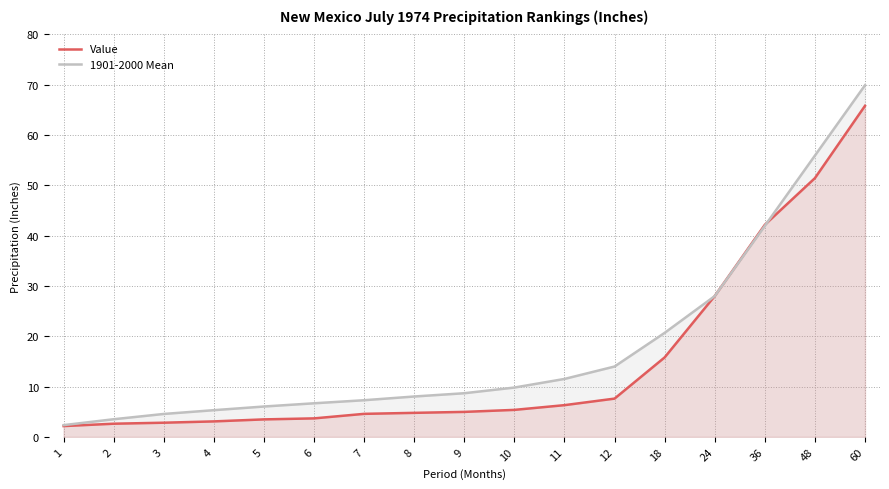

Reading left to right, list all the values displayed in this chart.

Value: 1=2.1	2=2.6	3=2.8	4=3.1	5=3.5	6=3.7	7=4.6	8=4.8	9=5.0	10=5.4	11=6.3	12=7.6	18=15.8	24=28.0	36=42.2	48=51.4	60=65.8
1901-2000 Mean: 1=2.3	2=3.5	3=4.6	4=5.3	5=6.0	6=6.7	7=7.3	8=8.0	9=8.7	10=9.8	11=11.5	12=14.0	18=20.7	24=28.0	36=42.0	48=55.9	60=69.9